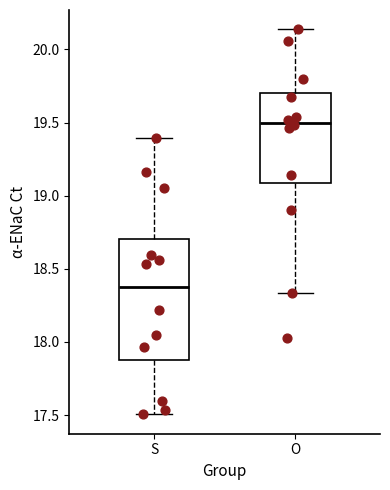

Reading left to right, read every box against the y-axis: the position of its median line, the range the box covers, and the ends of its whiskers. The values are not printed on the chart, so give them approximately, as read against the axis.

S: median 18.40, box 17.85 to 18.70, whiskers 17.50 to 19.40
O: median 19.50, box 19.10 to 19.70, whiskers 18.35 to 20.15